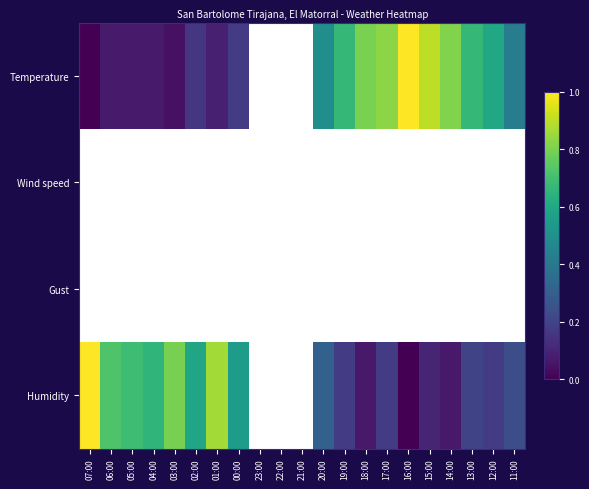

Rank the series by their maximum value, from lowest to highest.

Temperature, Wind speed, Gust, Humidity